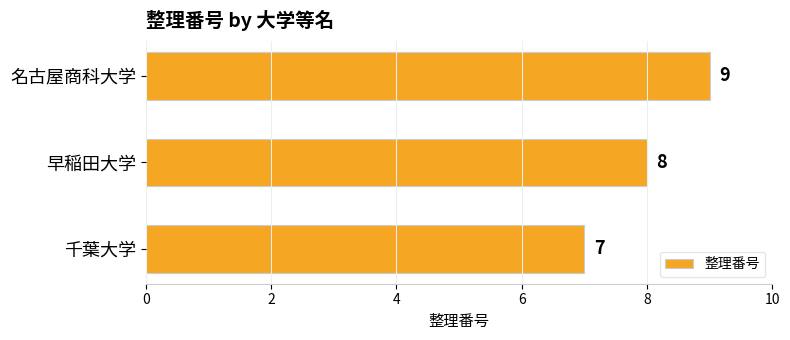

Does the chart contain stacked bars?

No